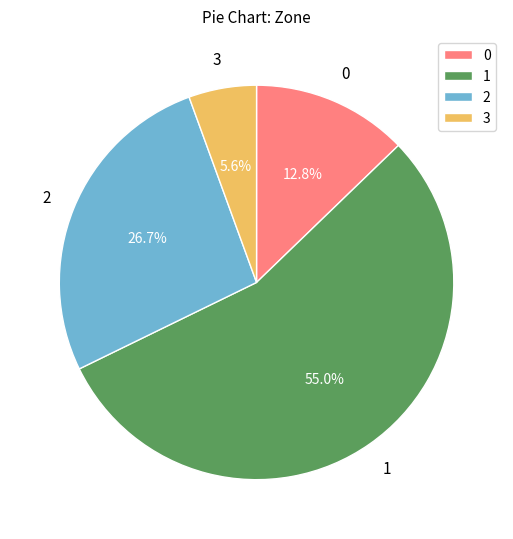

To the nearest percent, what is the difference between the largest and smallest slice percentages?

49%